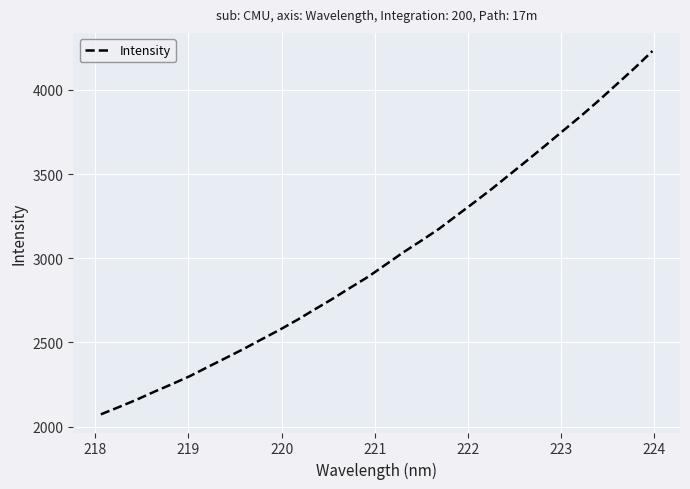

What is the difference between the maximum and minimum values?

2158.6